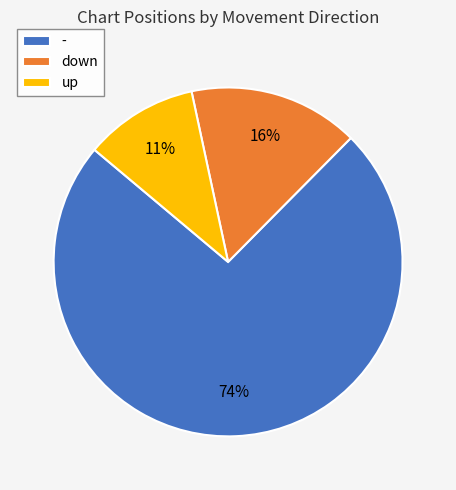

How many slices are in this pie chart?

3